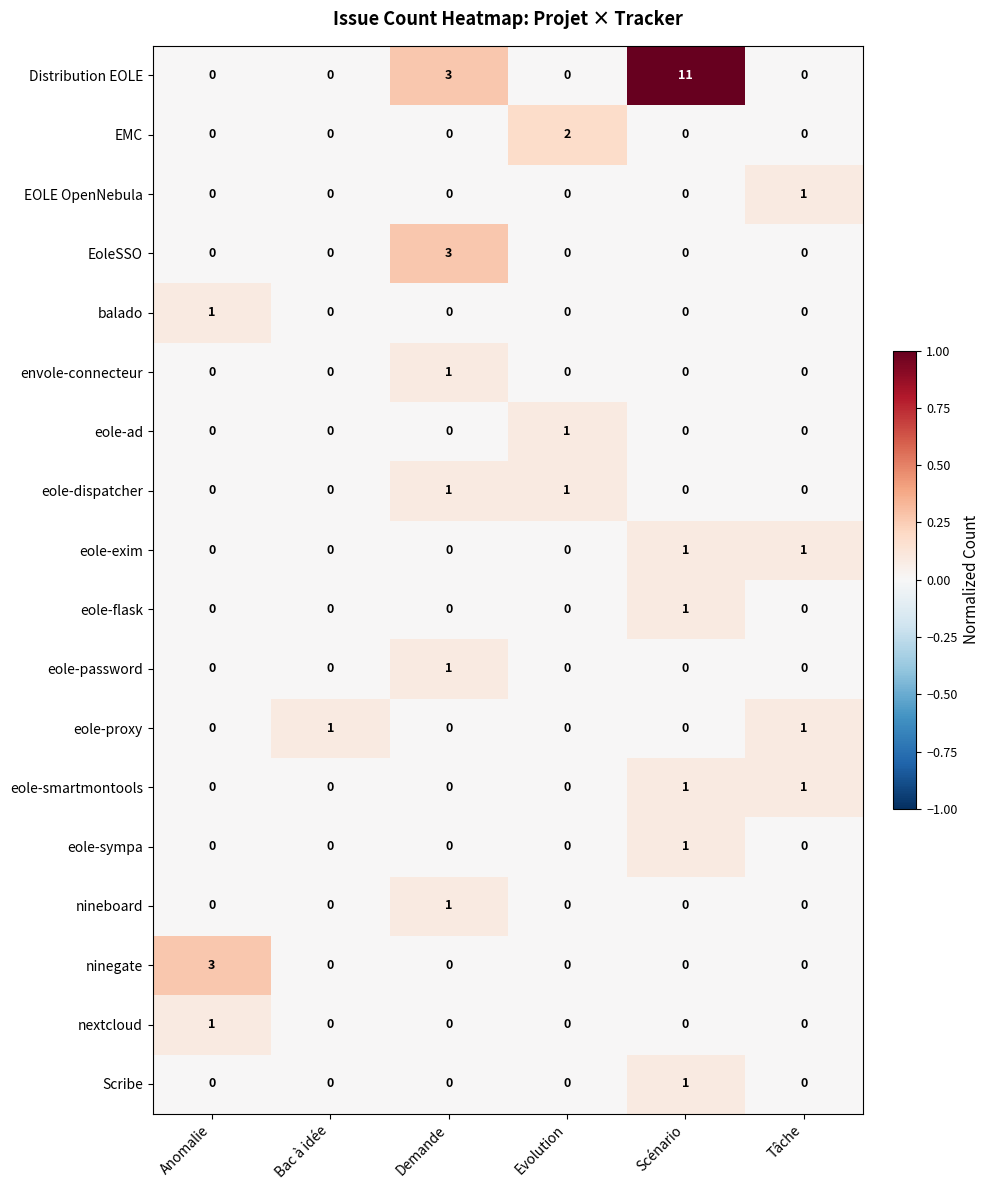

What is the maximum value shown in the chart?

11